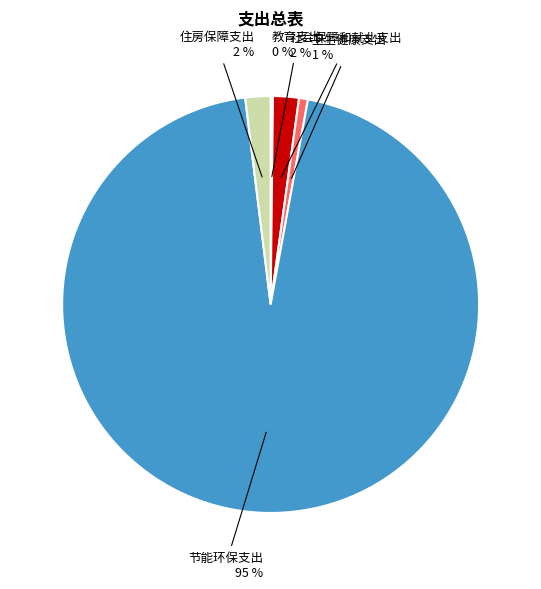

What percentage is the 卫生健康支出 slice, to the nearest percent?

1%